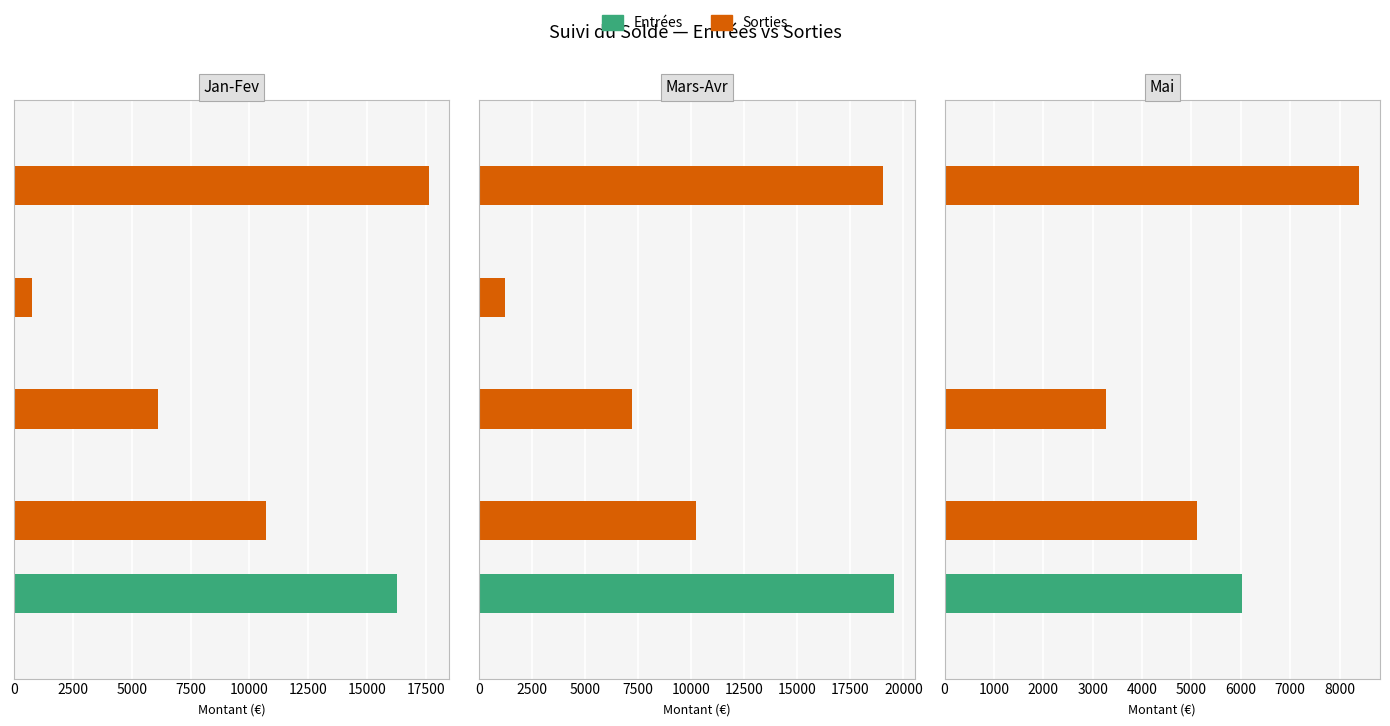

Does the chart contain stacked bars?

No